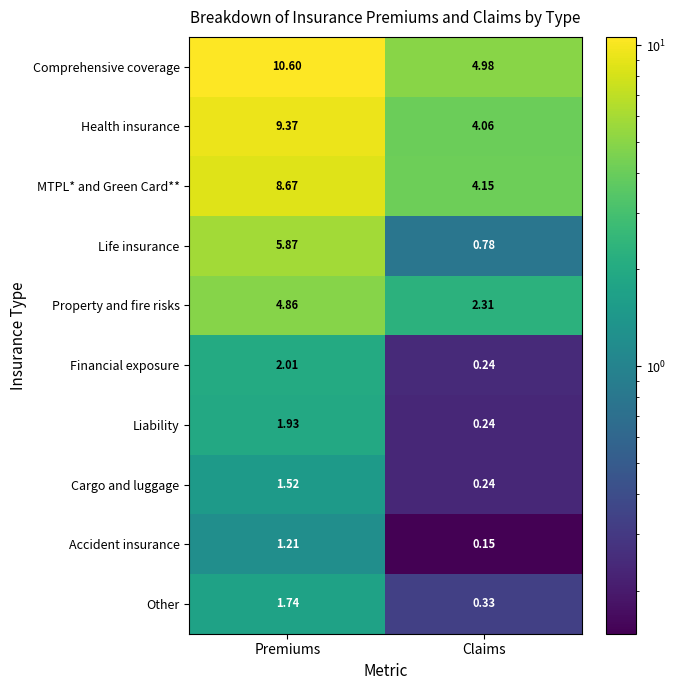

How many series are shown in this chart?

10